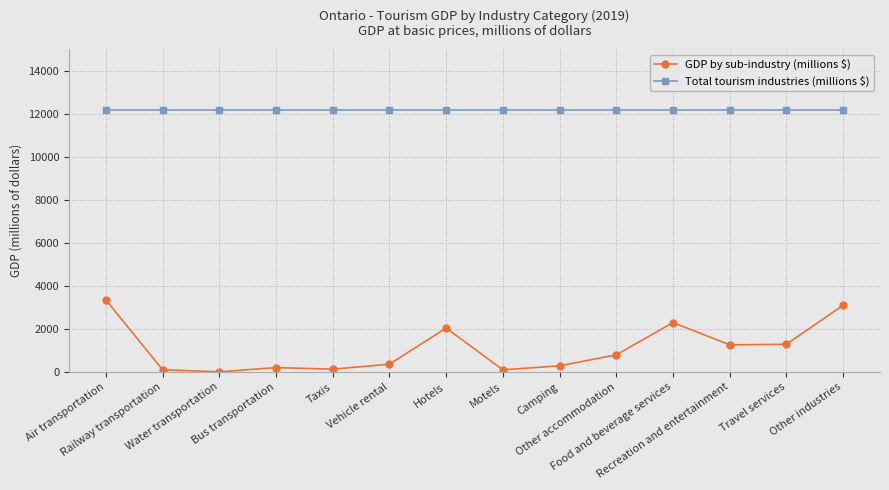

What value does the Total tourism industries (millions $) series have at Travel services?

12172.9